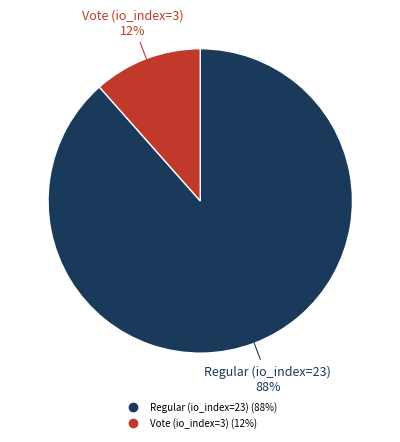

Does Vote (io_index=3) account for over 50% of the chart?

No